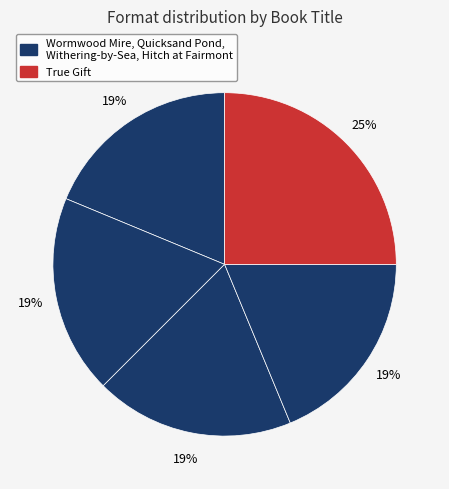

Count the number of slices in the pie.

5